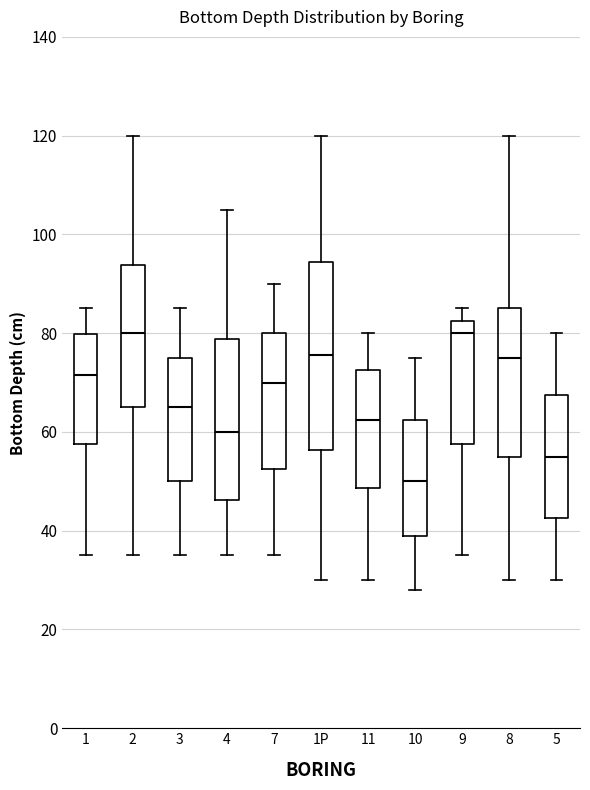

Where does the median line of the box for 7 sit on the y-axis? The values are not printed on the chart, so give them approximately, as read against the axis.

70